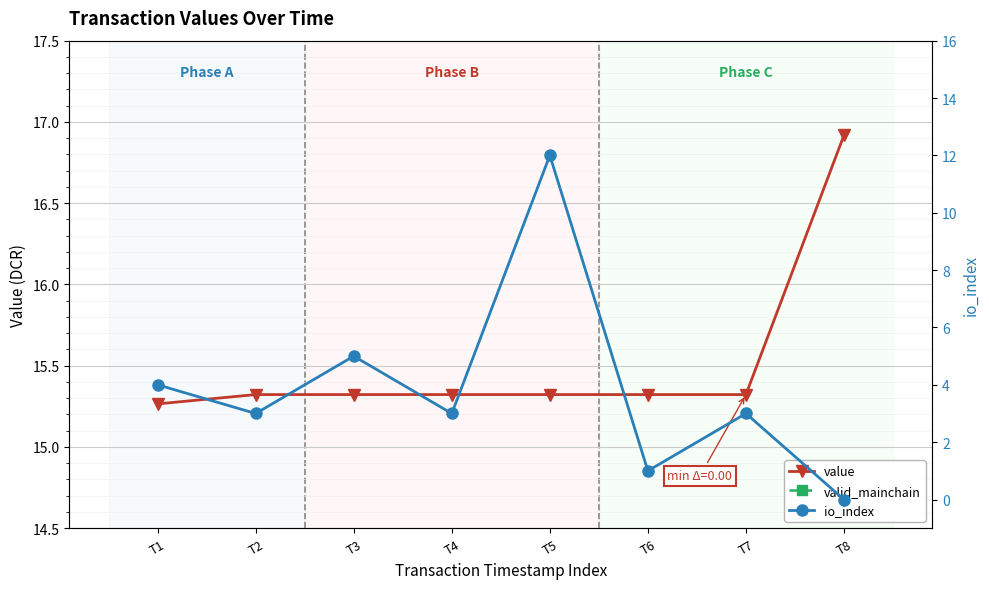

What is the difference between the io_index values at T1 and T3?

1.0